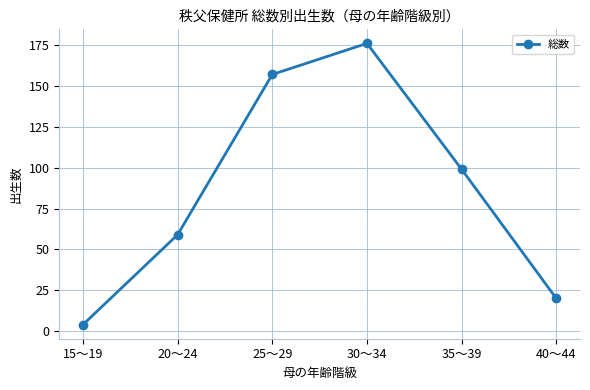

Does the chart have visible grid lines?

Yes